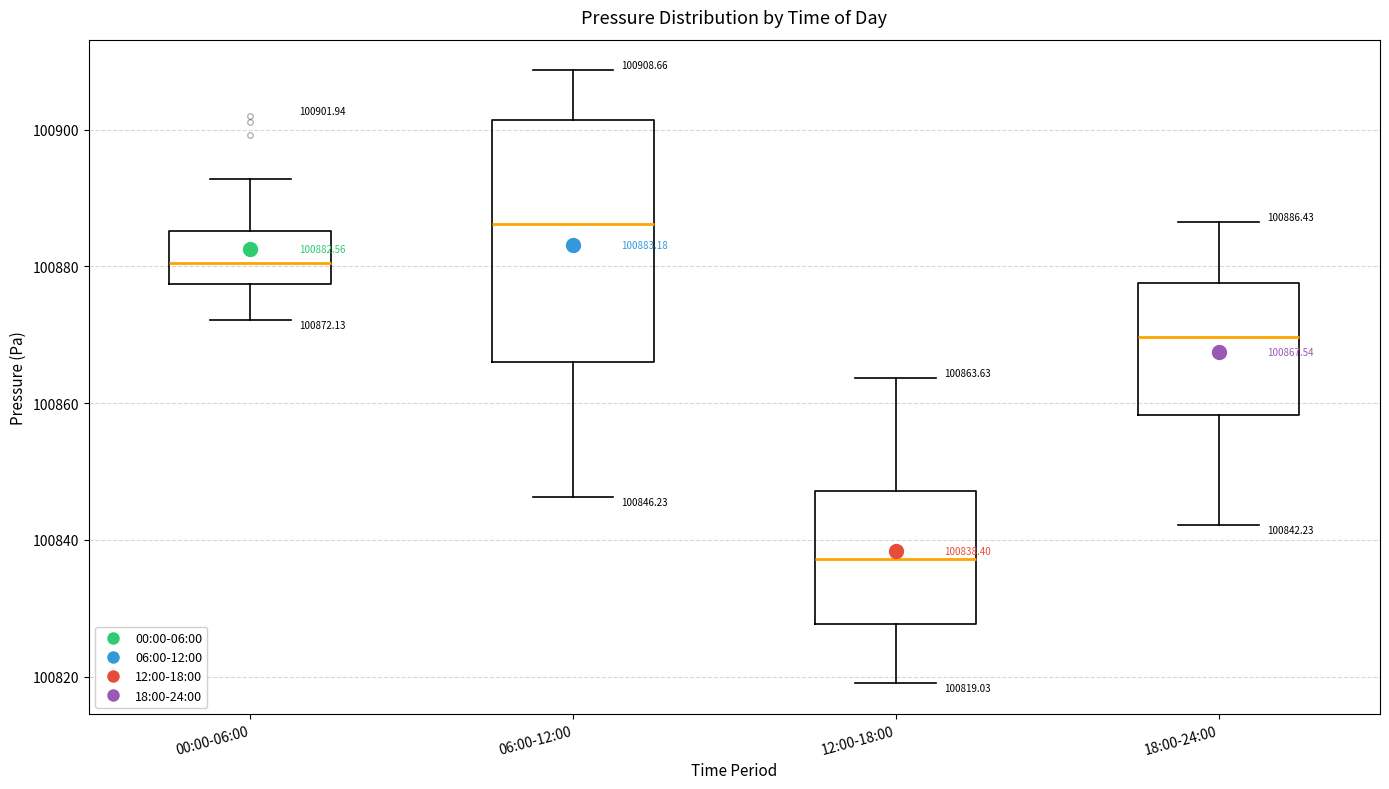

Which box has the lowest median line?

12:00-18:00